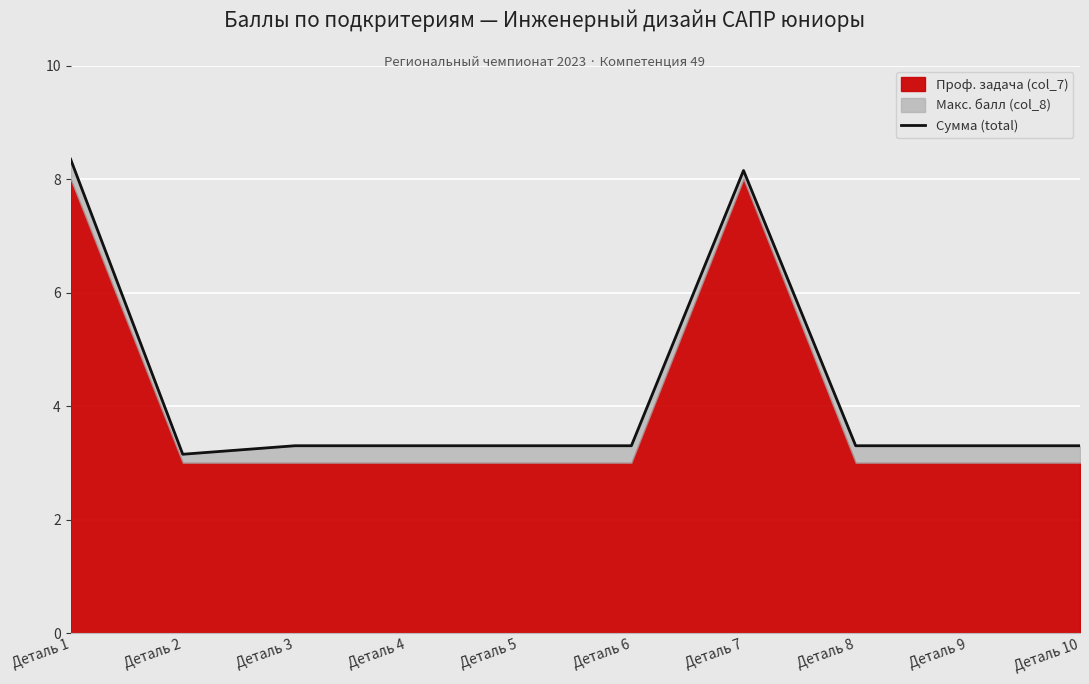

Where is the data nearest to the value 5?

Деталь 3